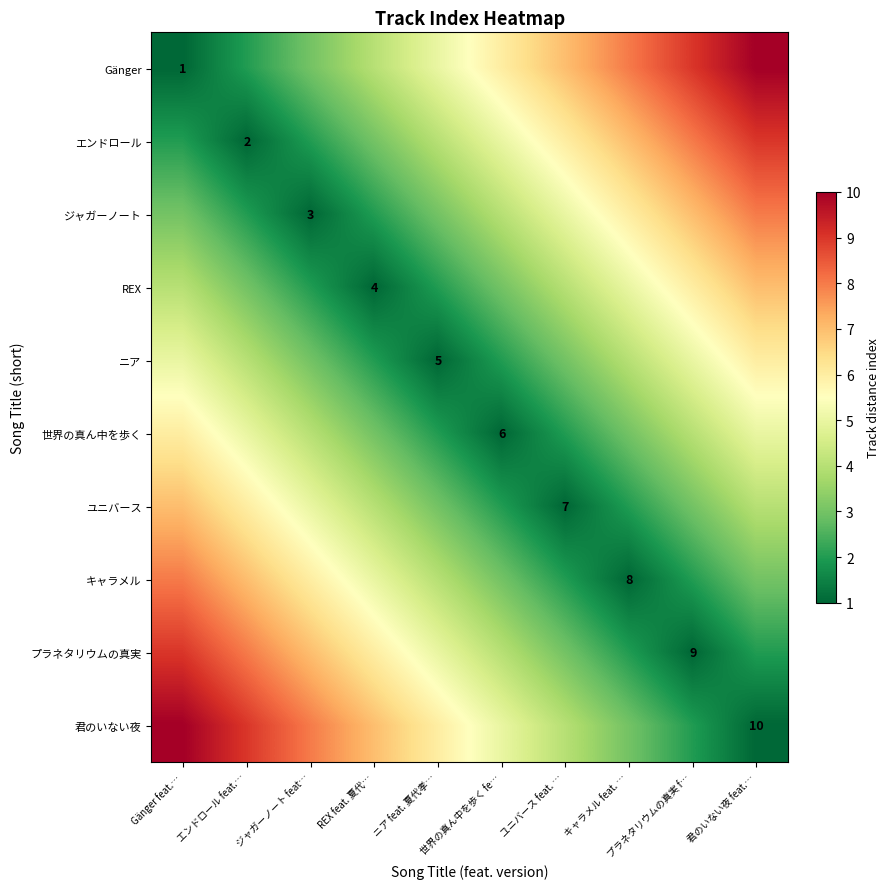

How many categories are shown in the chart?

10